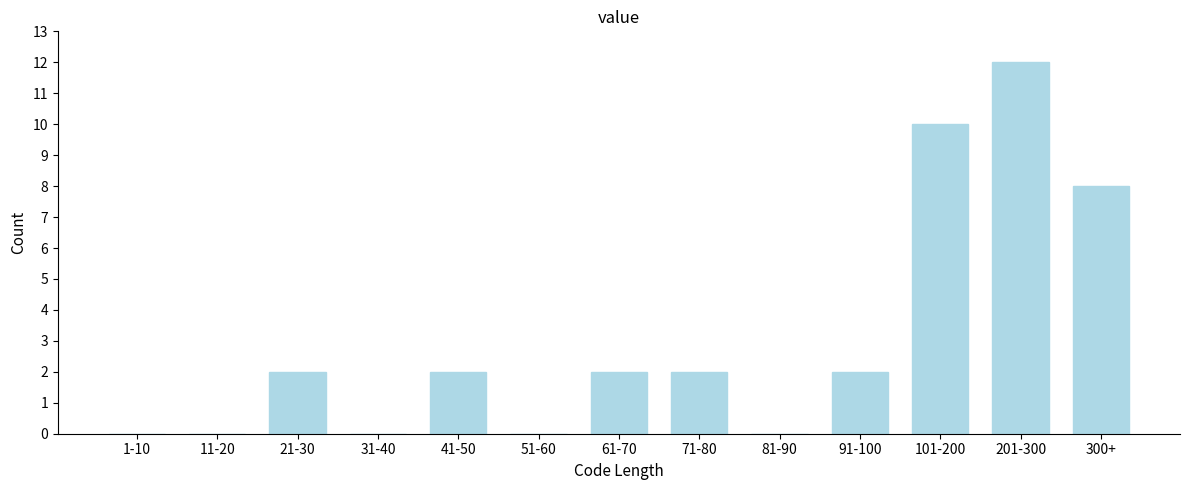

Reading left to right, what are all the values shown in this chart?

1-10=0	11-20=0	21-30=2	31-40=0	41-50=2	51-60=0	61-70=2	71-80=2	81-90=0	91-100=2	101-200=10	201-300=12	300+=8